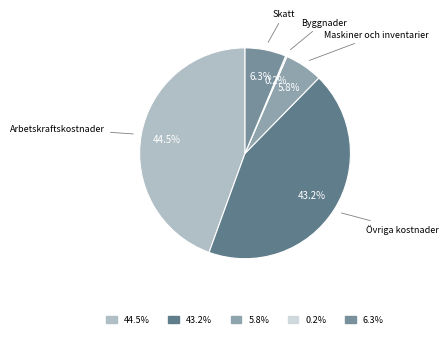

Is there a majority slice in this chart?

No